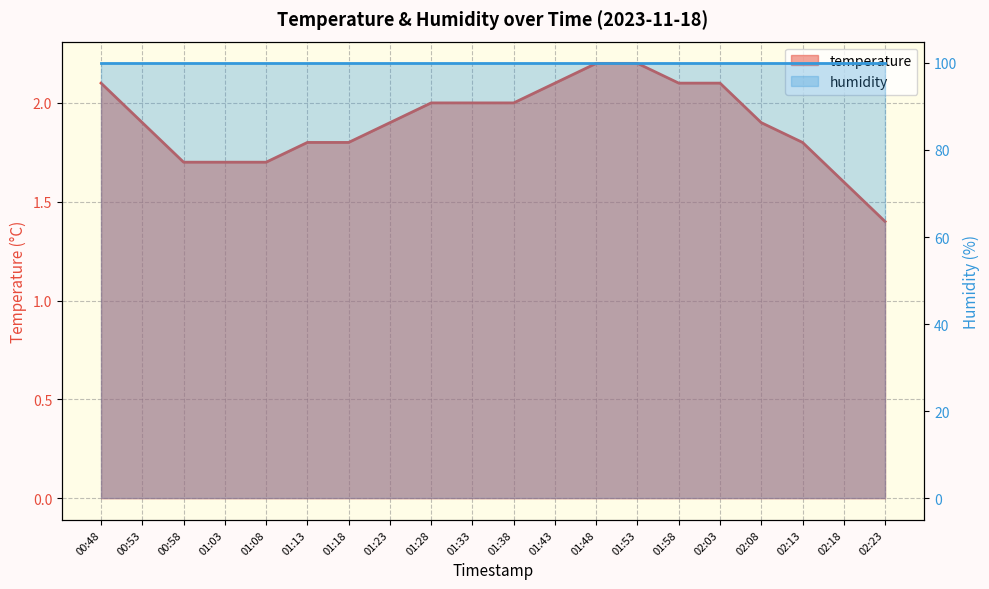

What position from the right is 02:03?

5